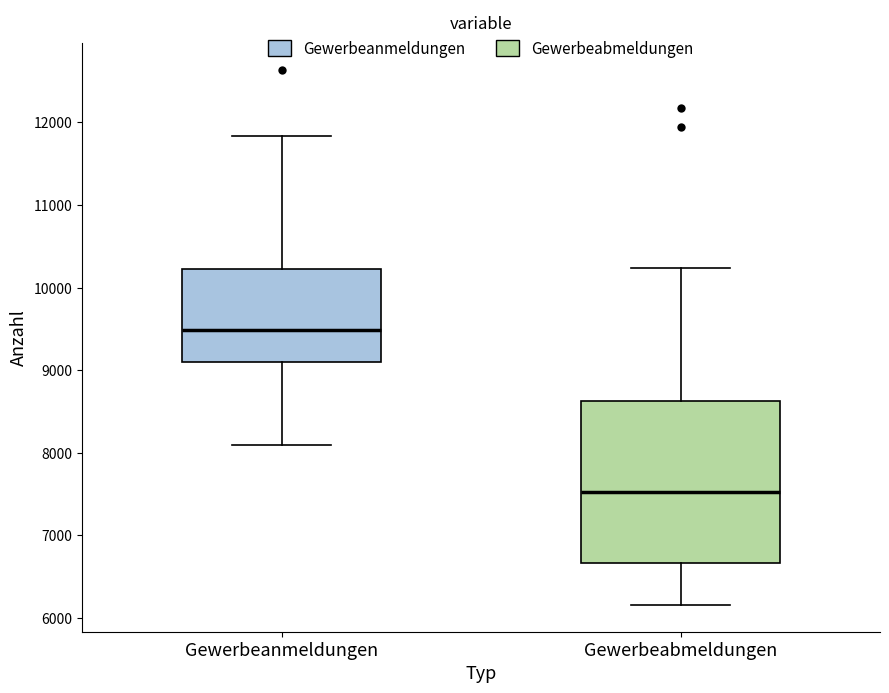

Which box has the highest median line?

Gewerbeanmeldungen